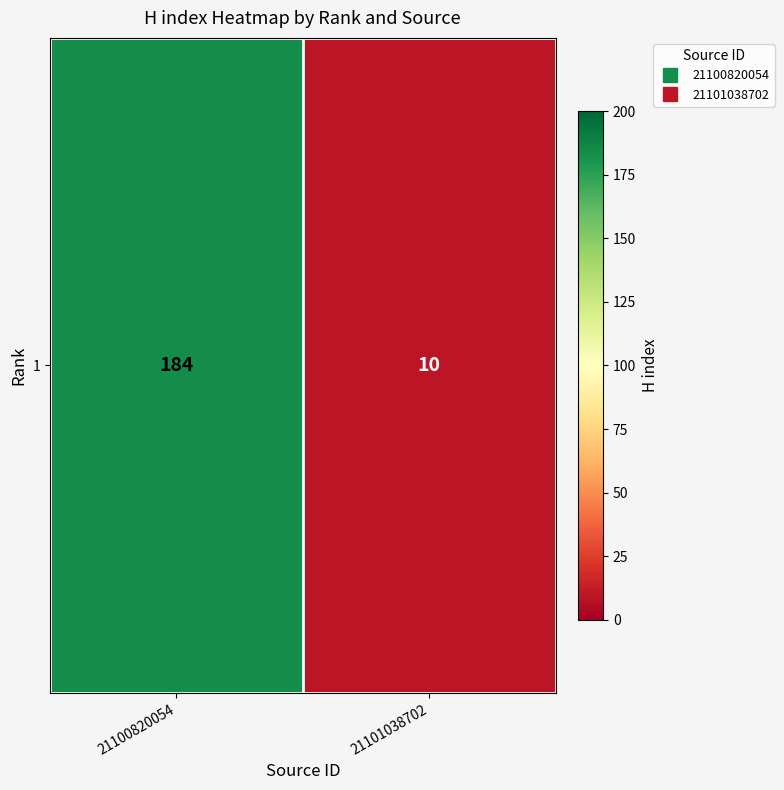

Reading left to right, what are all the values shown in this chart?

184	10